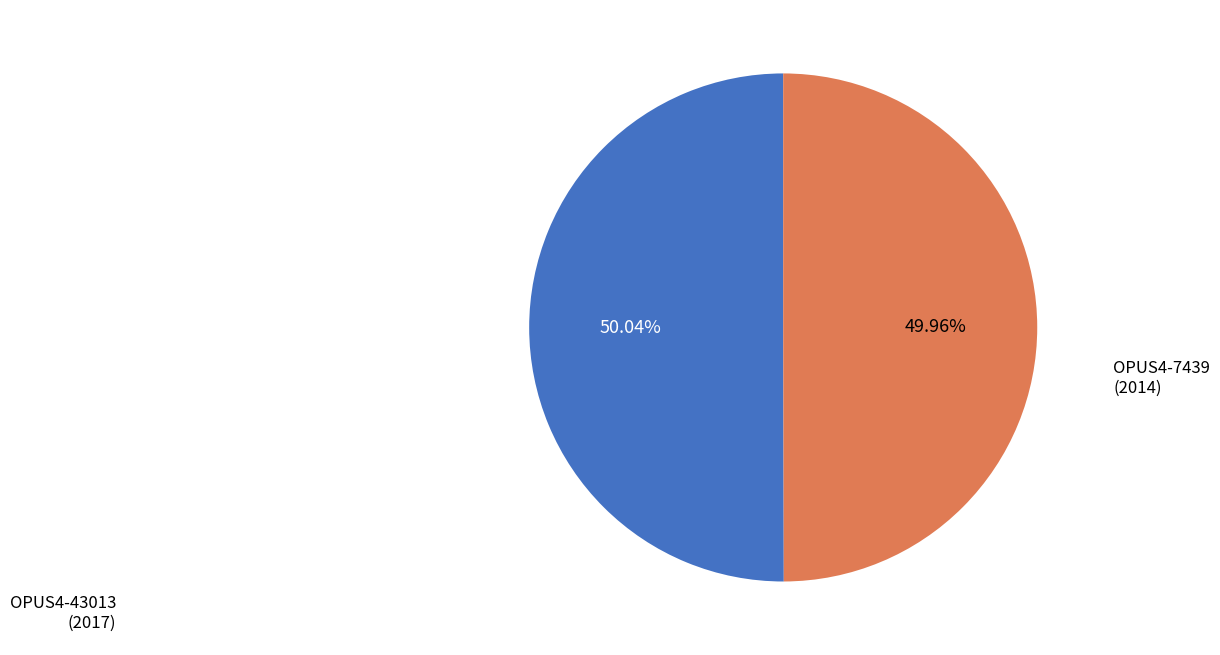

Does any single category account for the majority?

Yes